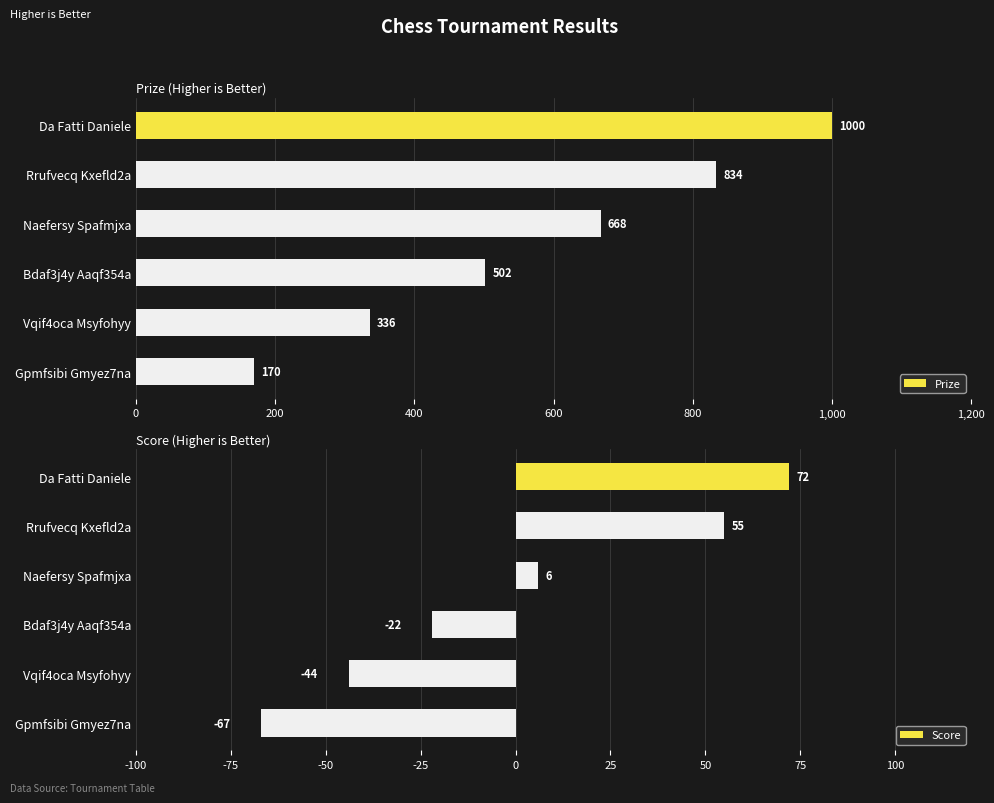

Is it true that Score equals 6 at Naefersy Spafmjxa?

True